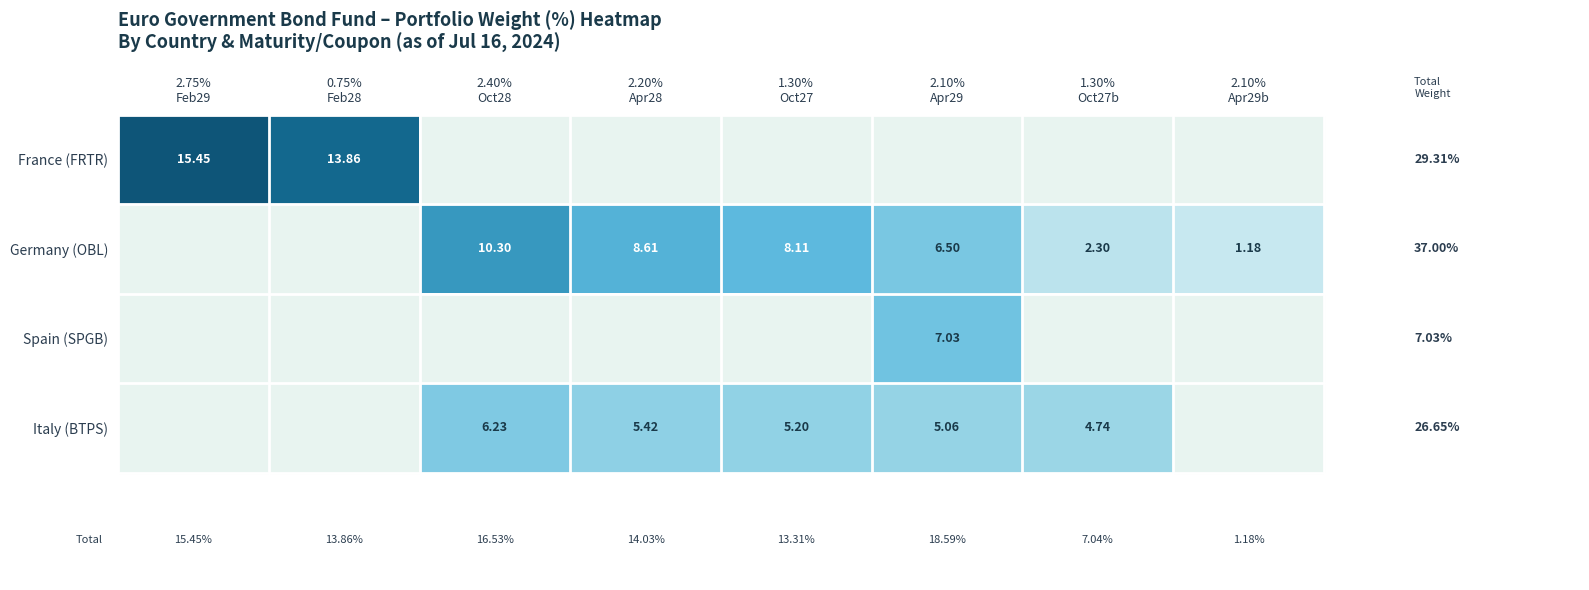

Which has a higher value, 2.10%
Apr29b or 0.75%
Feb28?

0.75%
Feb28